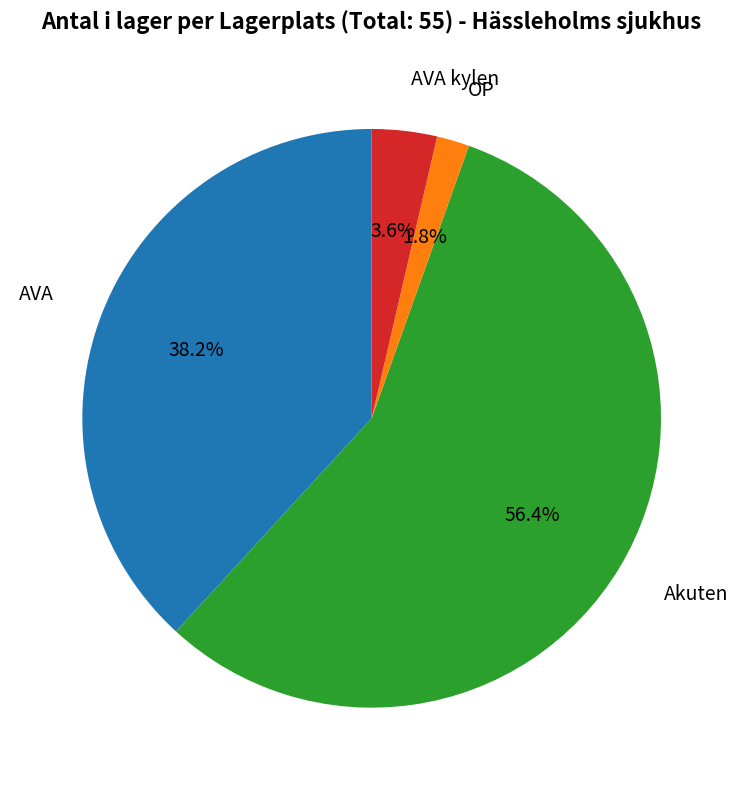

Does Akuten account for over 50% of the chart?

Yes